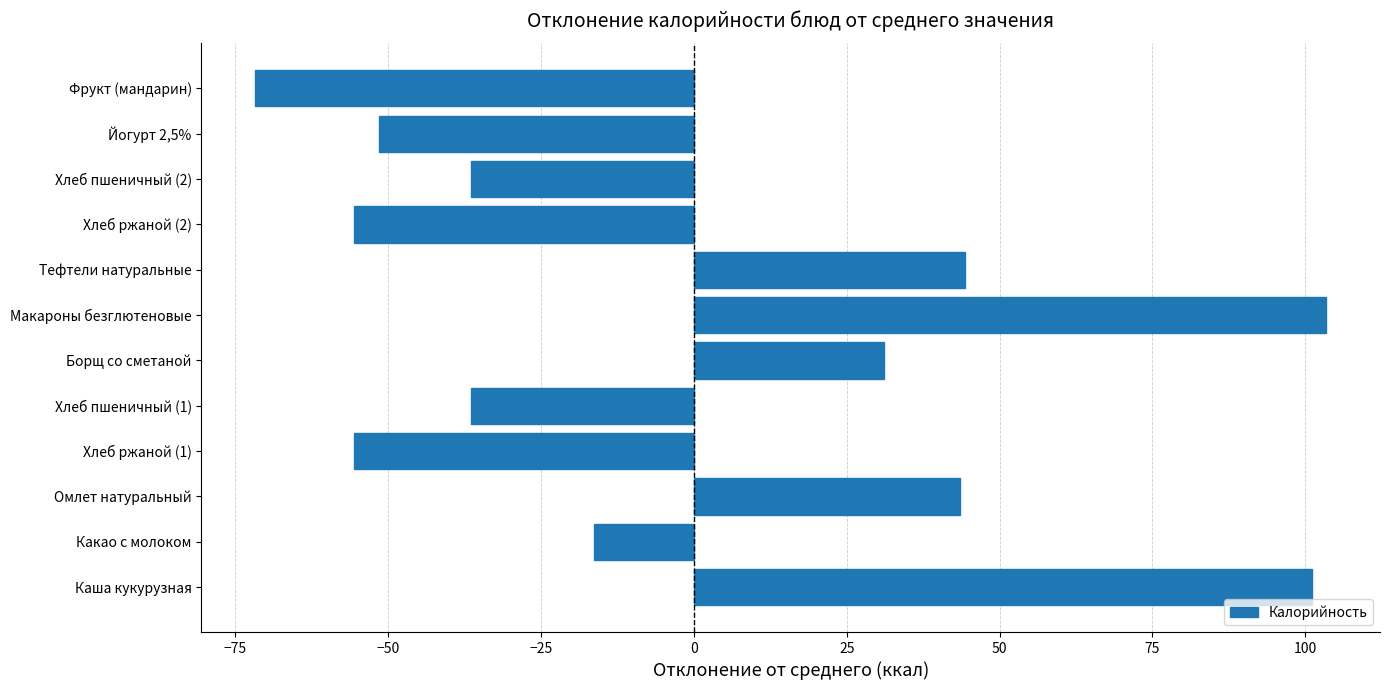

What is the difference between the second highest and minimum values?

172.9